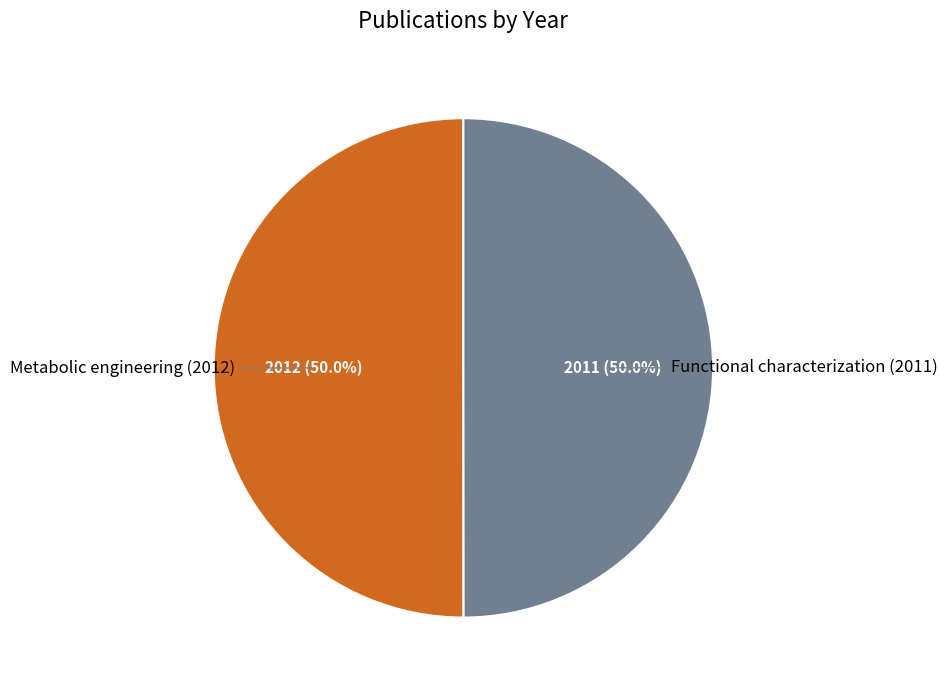

Approximately how many times larger is the value at Functional characterization (2011) compared to Metabolic engineering (2012)?

1.0